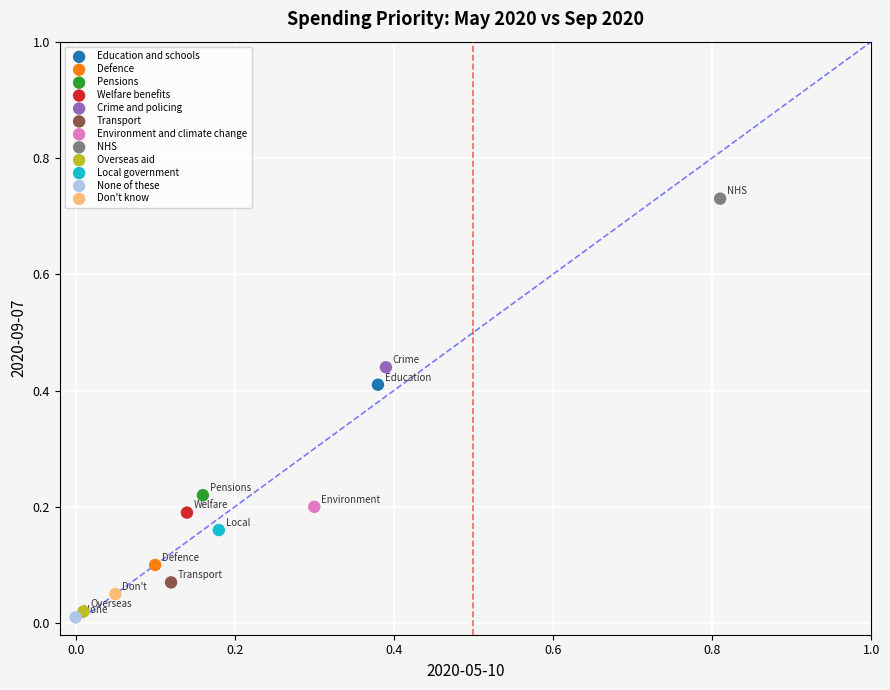

Which series contains the highest Y value?

NHS